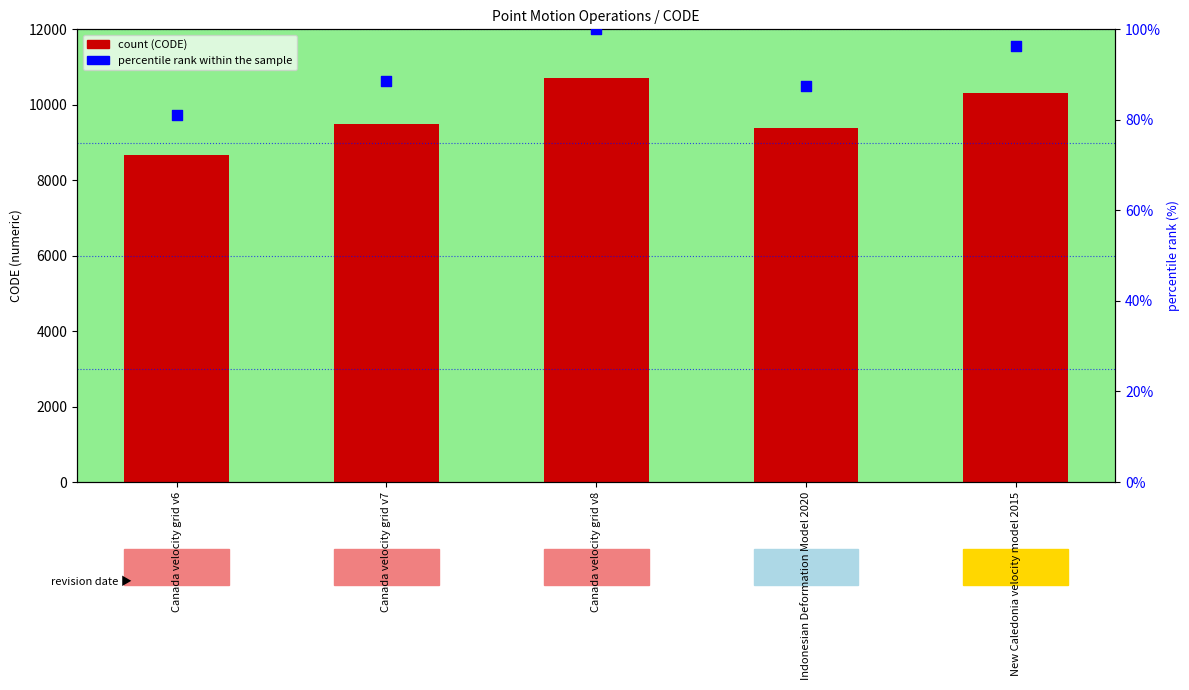

Which series has the largest total across all categories?

CODE